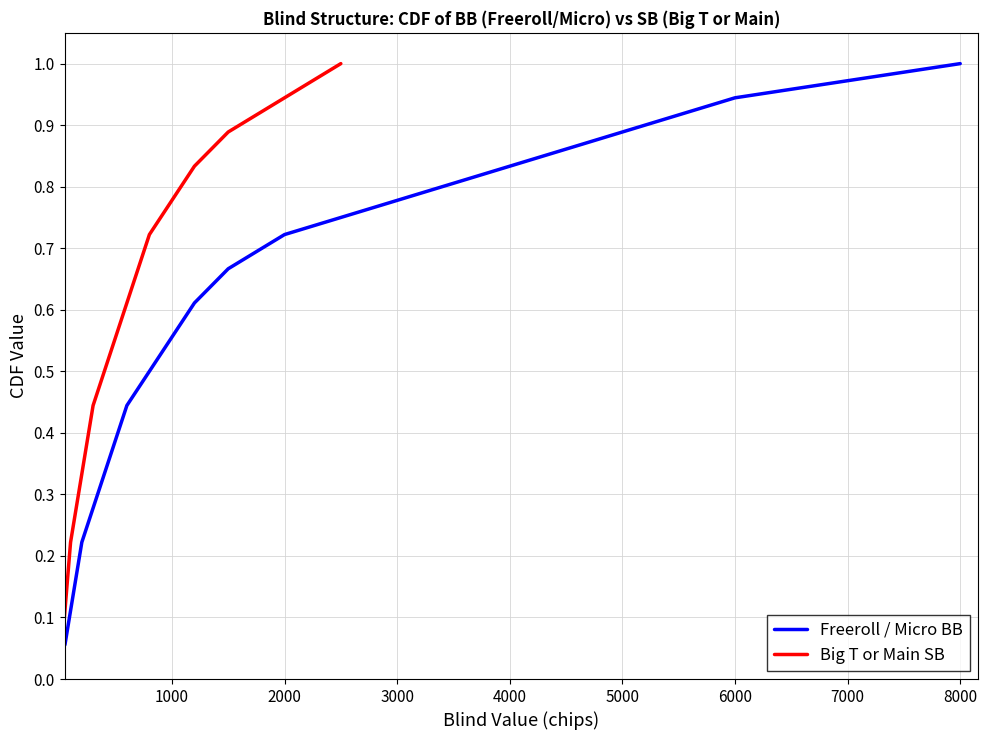

What is the highest value of the Freeroll / Micro BB series?

1.0